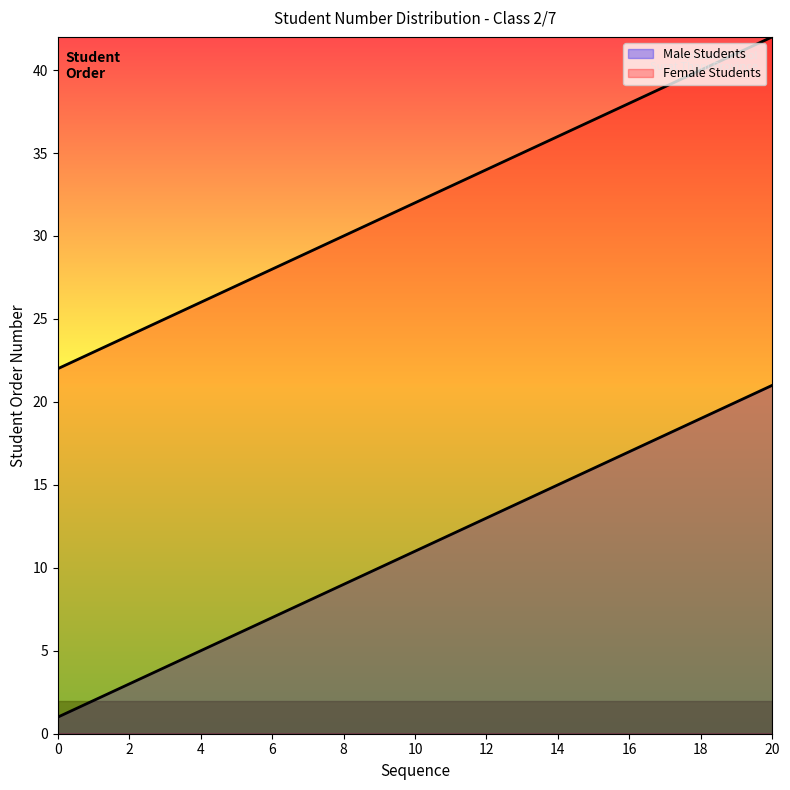

List the series in order of their peak value, highest first.

Female Students, Male Students